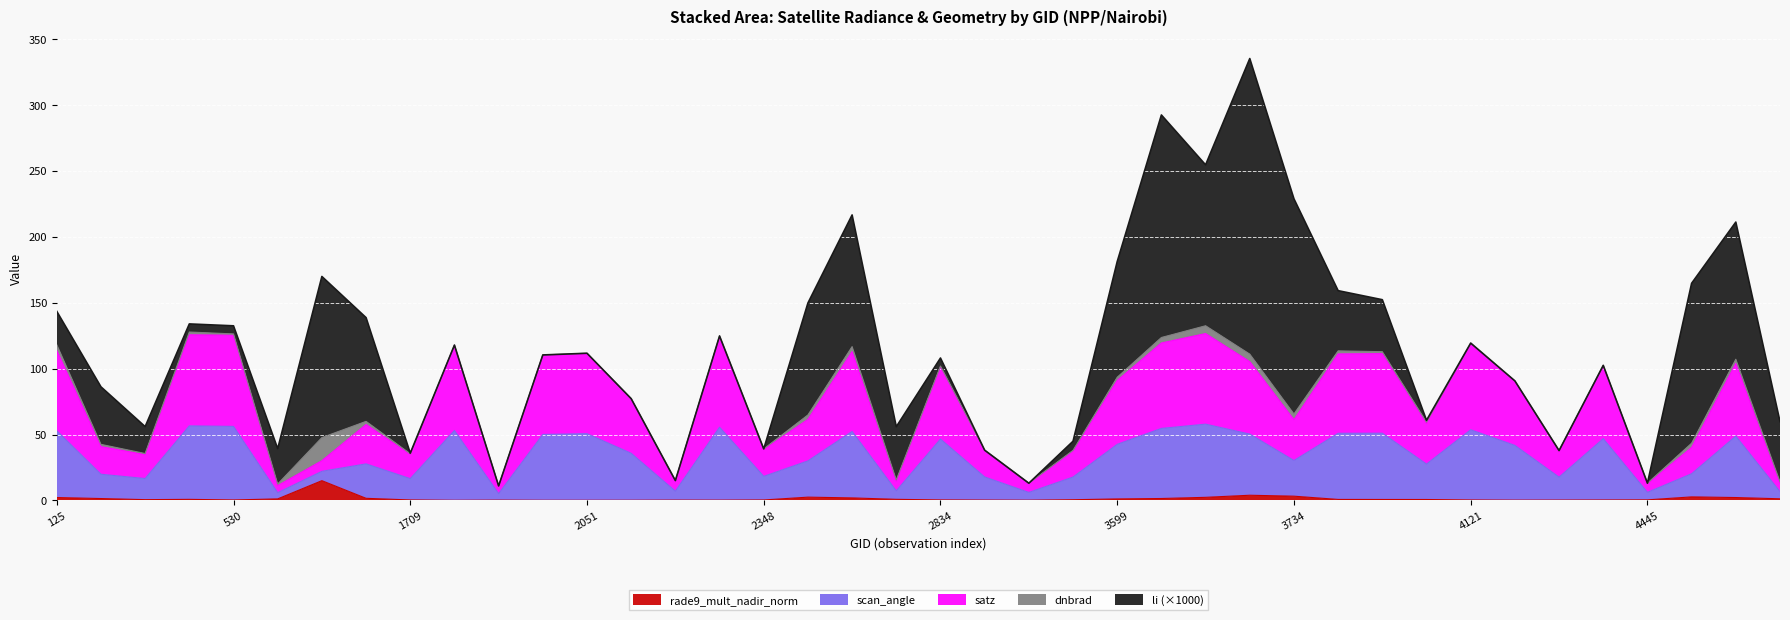

How many lines are shown in the chart?

5